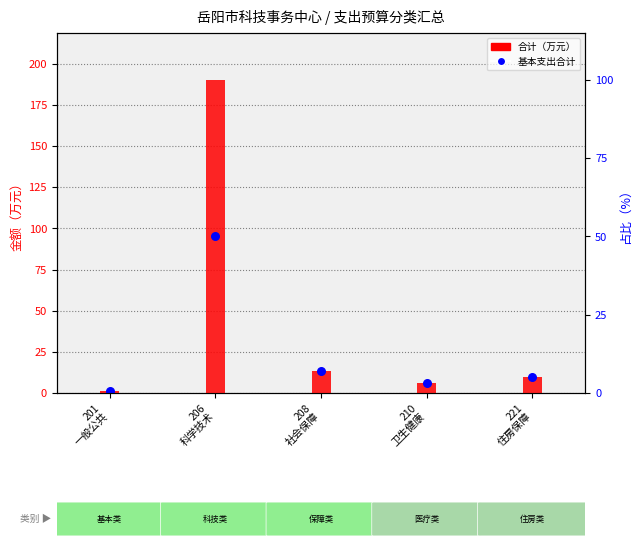

Which series reaches the maximum Y coordinate?

合计（万元）